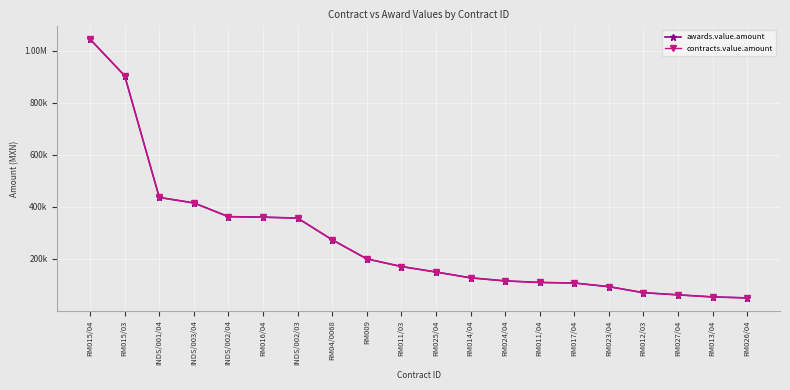

Is this an area chart (filled region under the line)?

No